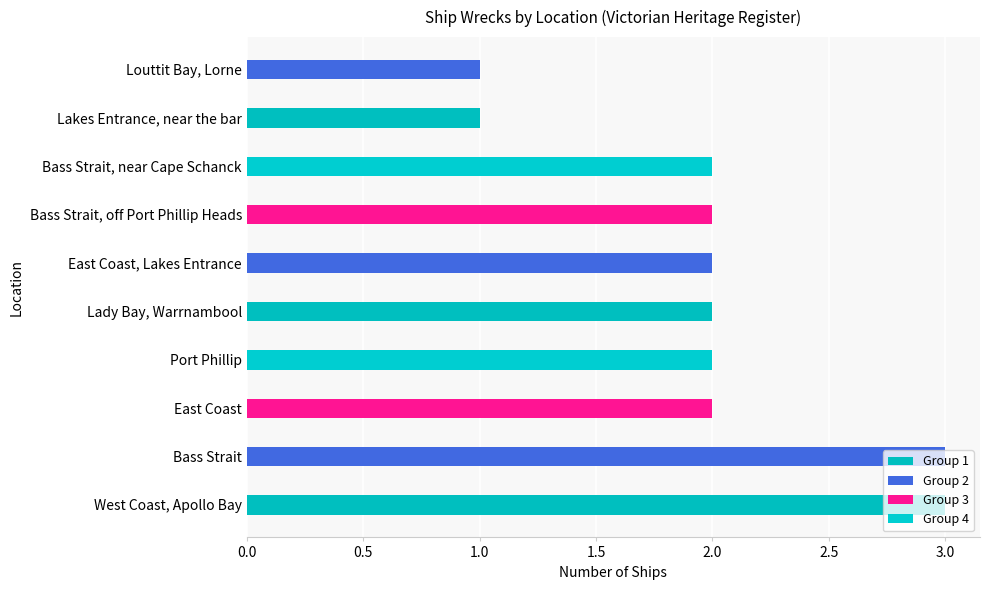

What is the greatest value displayed?

3